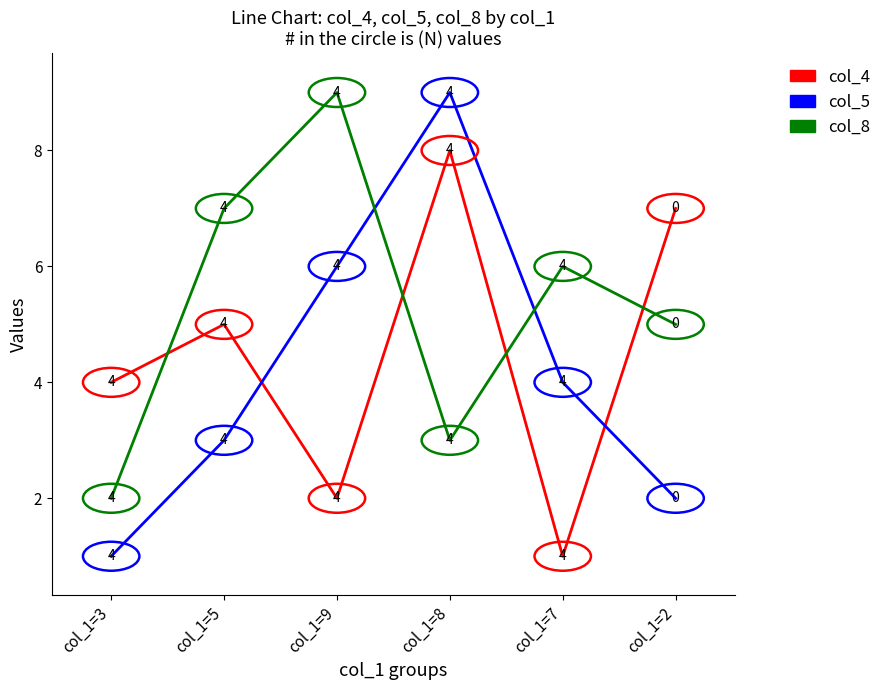

Reading left to right, what are all the values shown in this chart?

col_4: 4	5	2	8	1	7
col_5: 1	3	6	9	4	2
col_8: 2	7	9	3	6	5